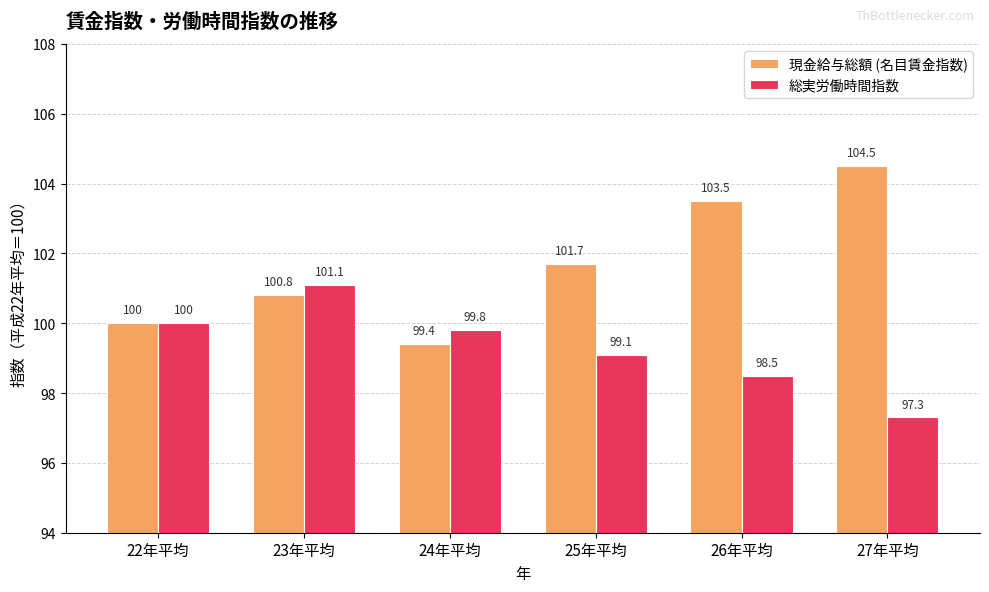

What is the difference between the maximum and minimum values in the 総実労働時間指数 series?

3.8